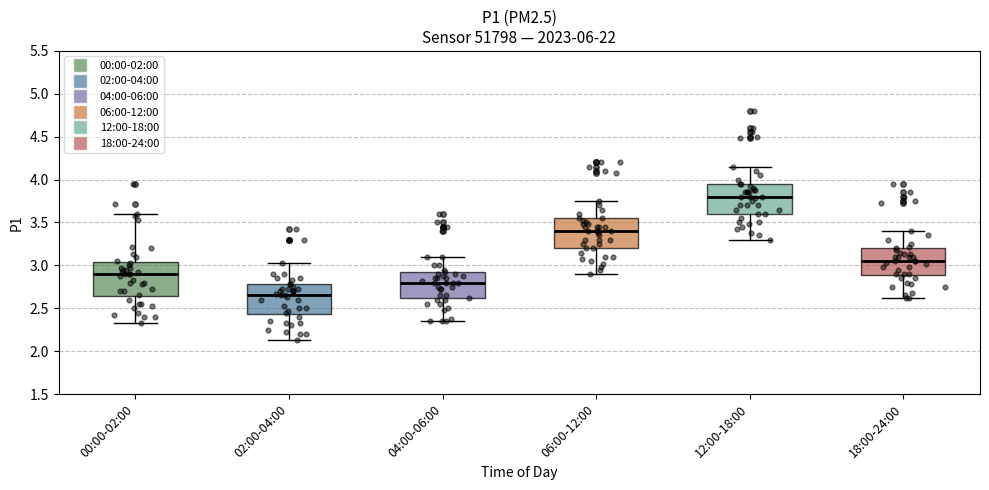

Which box has the lowest median line?

02:00-04:00